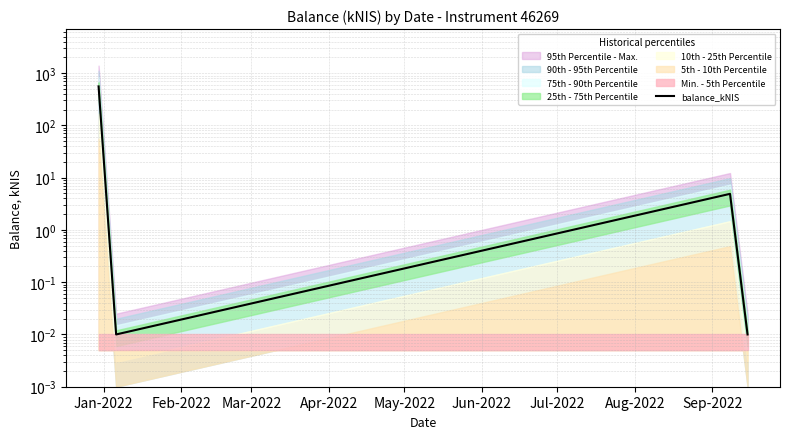

What is the greatest value displayed?

556.7